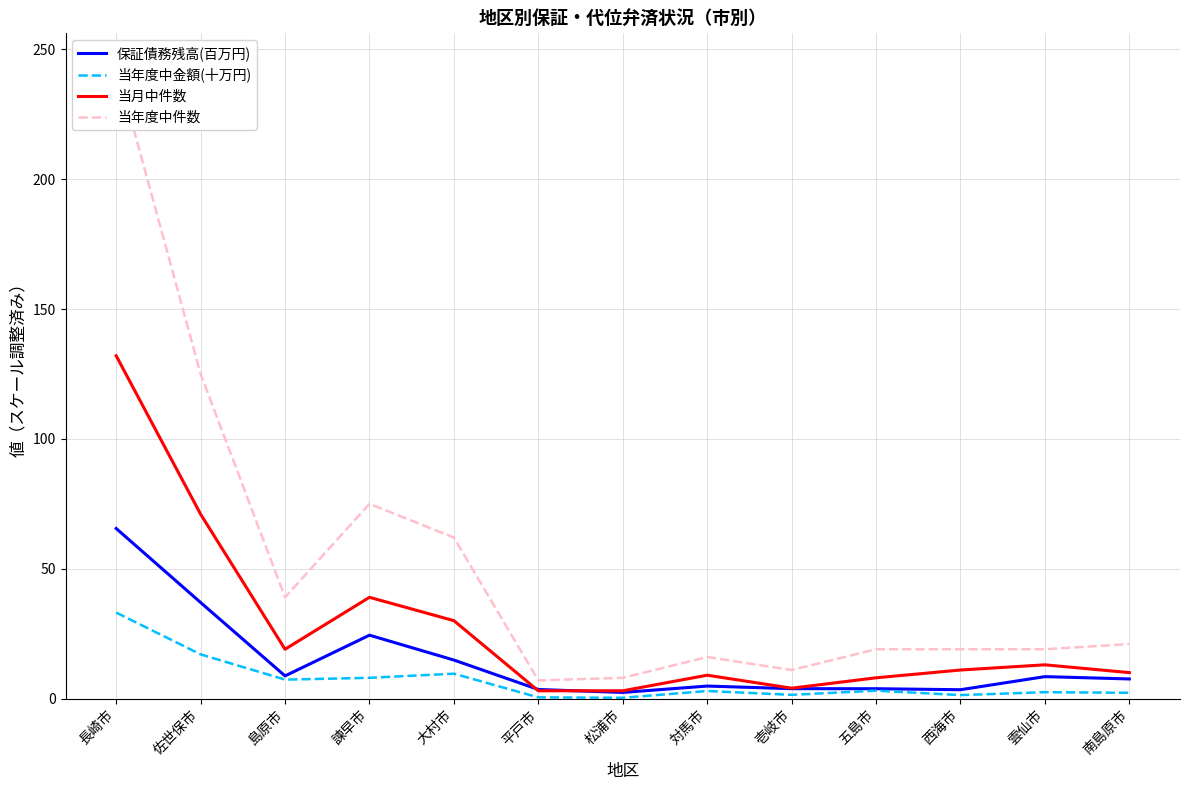

Rank the categories by 当月中件数 value from highest to lowest.

長崎市, 佐世保市, 諫早市, 大村市, 島原市, 雲仙市, 西海市, 南島原市, 対馬市, 五島市, 壱岐市, 平戸市, 松浦市